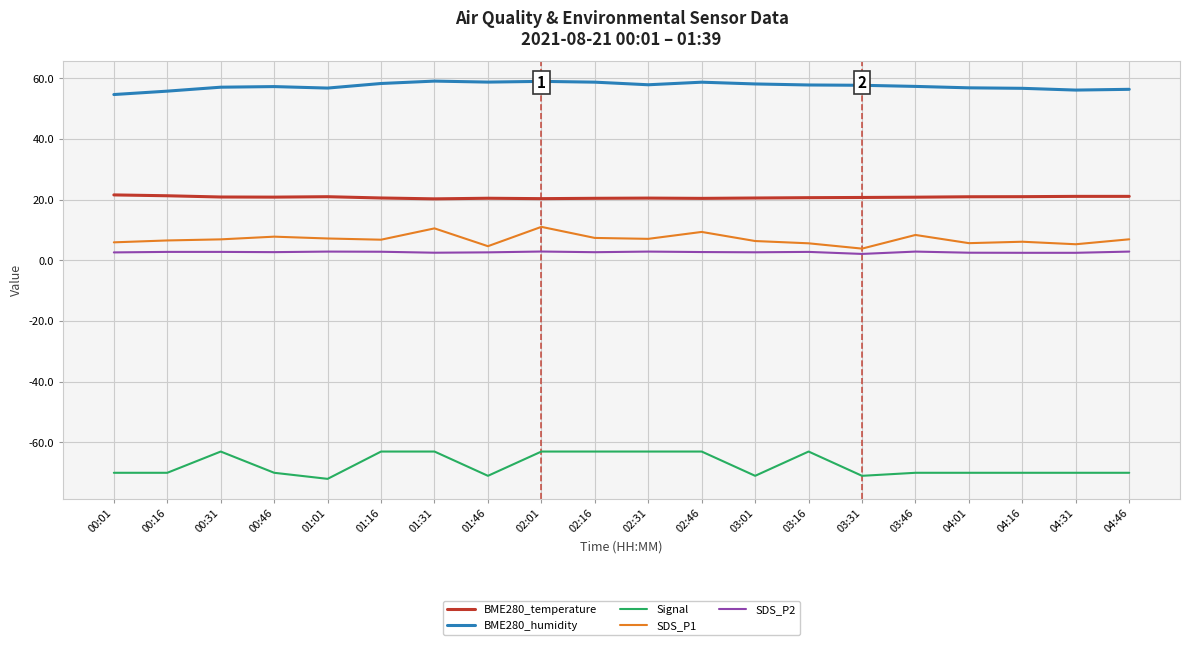

Which series has the largest total across all categories?

BME280_humidity